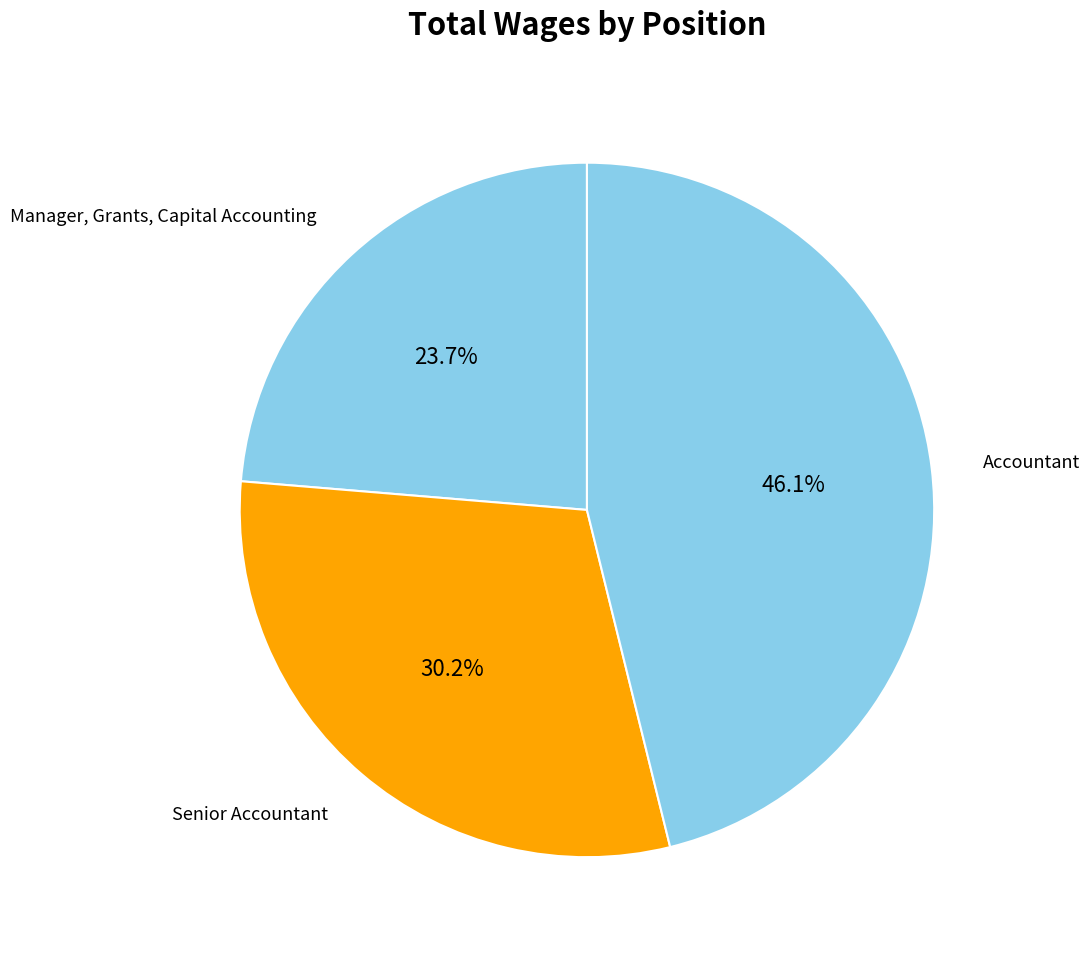

Count the number of slices in the pie.

3